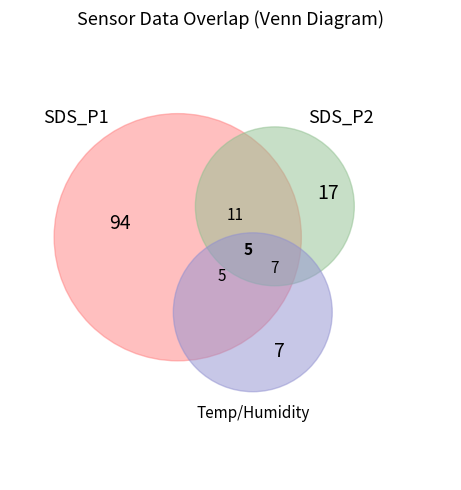

Which category has the smallest portion of the pie?

5